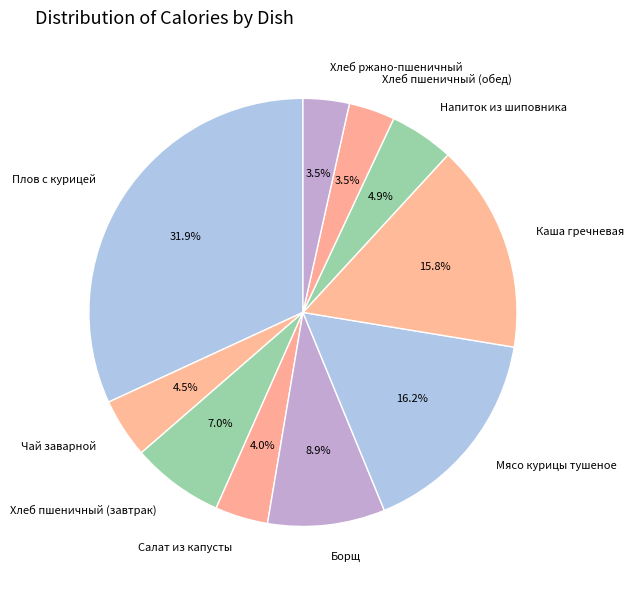

What percentage do Напиток из шиповника and Хлеб пшеничный (обед) together represent?

8.4%